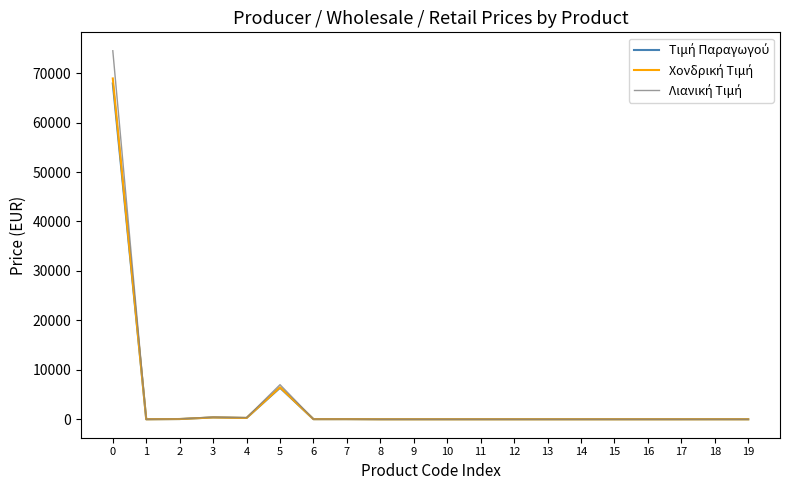

What is the total value across all series at 0?

211346.0